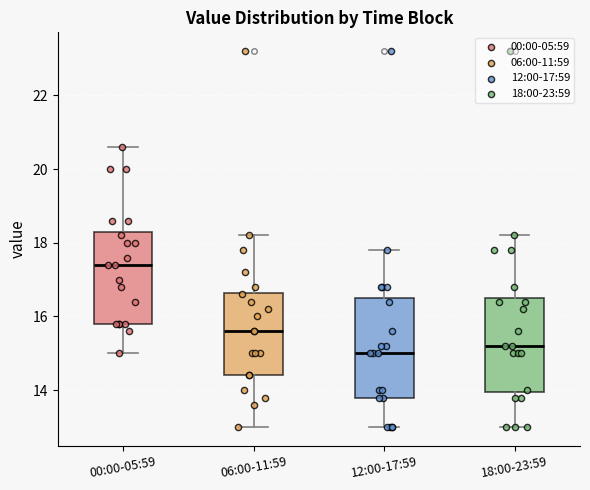

Which box has the highest median line?

00:00-05:59